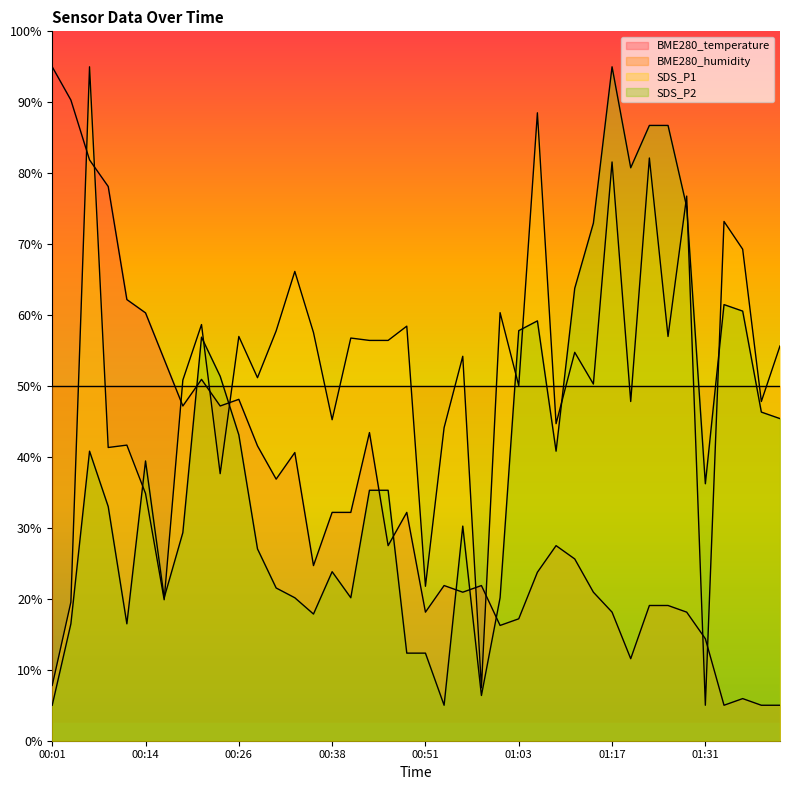

What are all the series names shown in the legend?

BME280_temperature, BME280_humidity, SDS_P1, SDS_P2